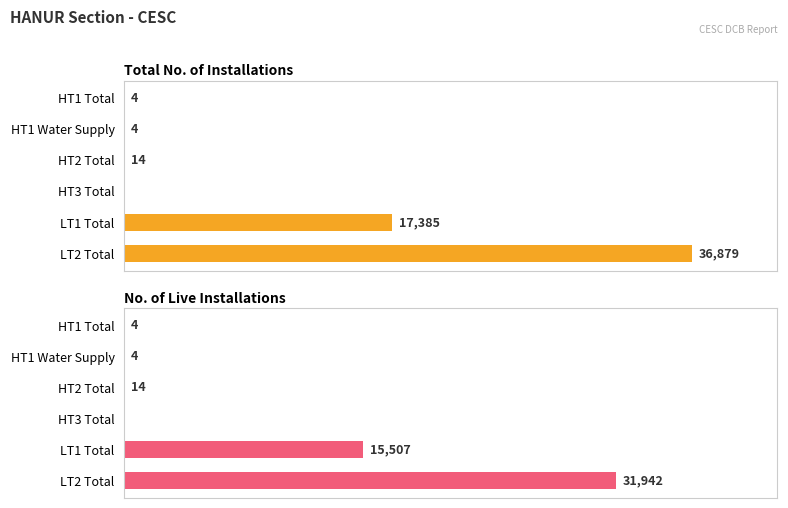

At how many categories does at least one series exceed 30976?

1